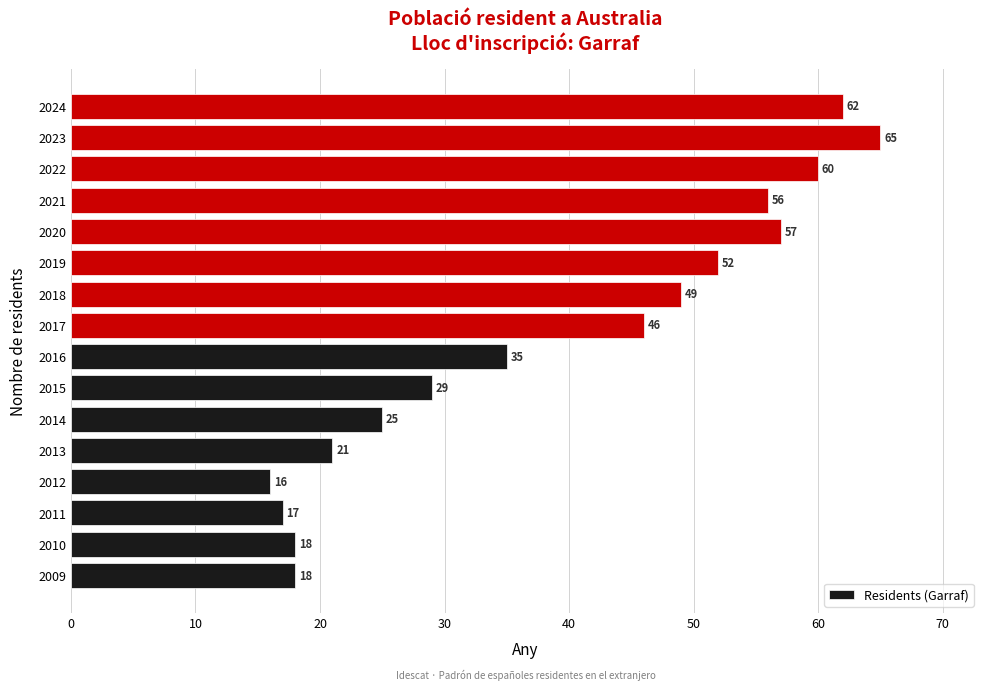

Which has a higher value, 2023 or 2014?

2023